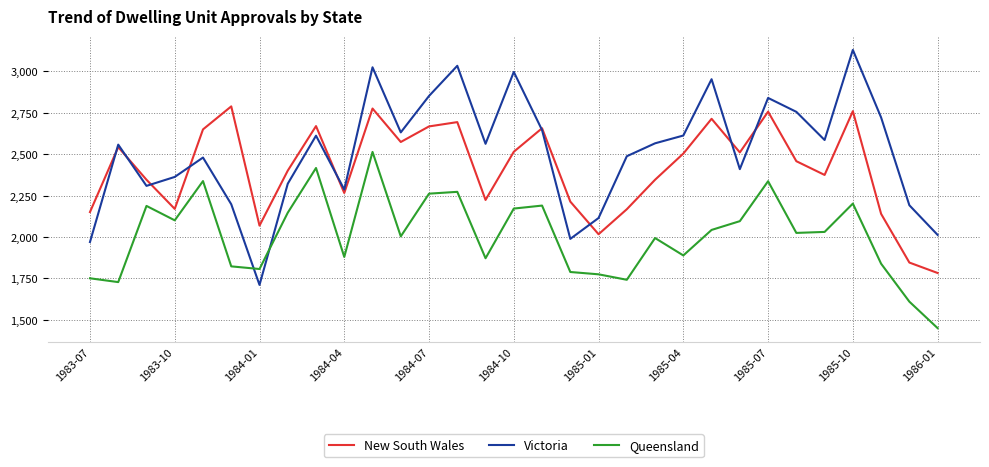

What is the smallest value displayed?

1450